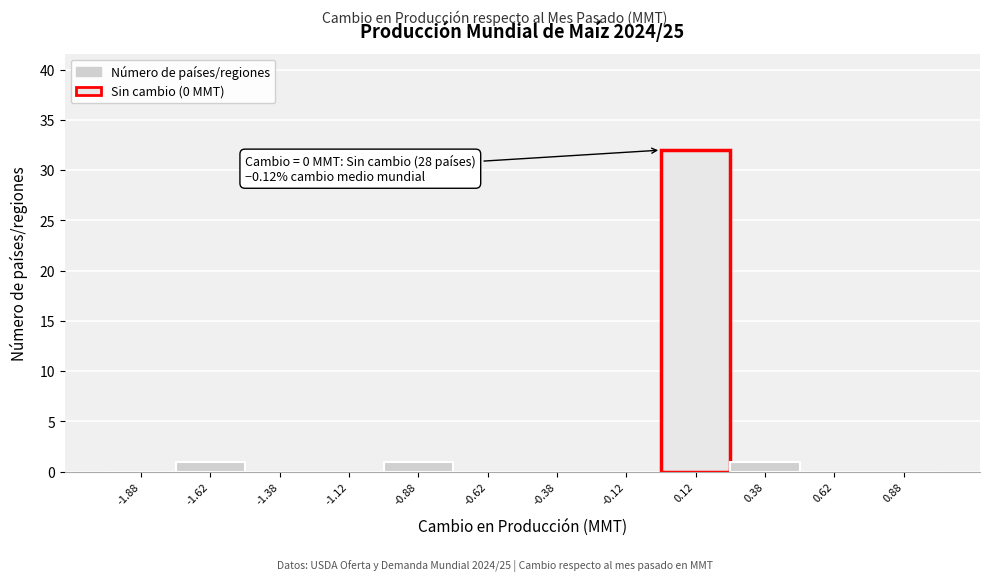

Which range on the x-axis has the tallest bar?

0.00 to 0.25